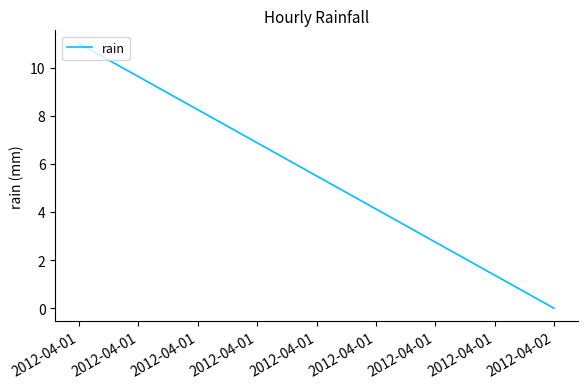

Reading left to right, extract all data points from this chart.

11	0